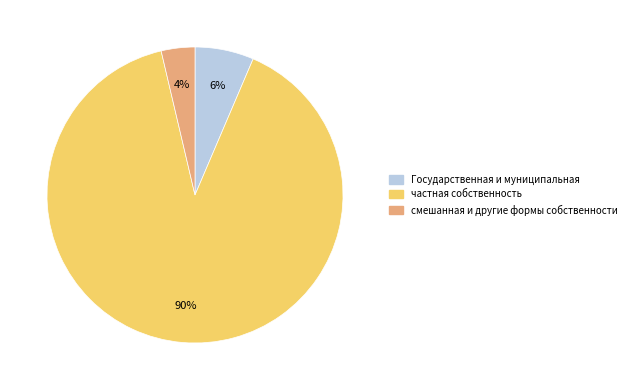

Which category has the biggest portion of the pie?

частная собственность